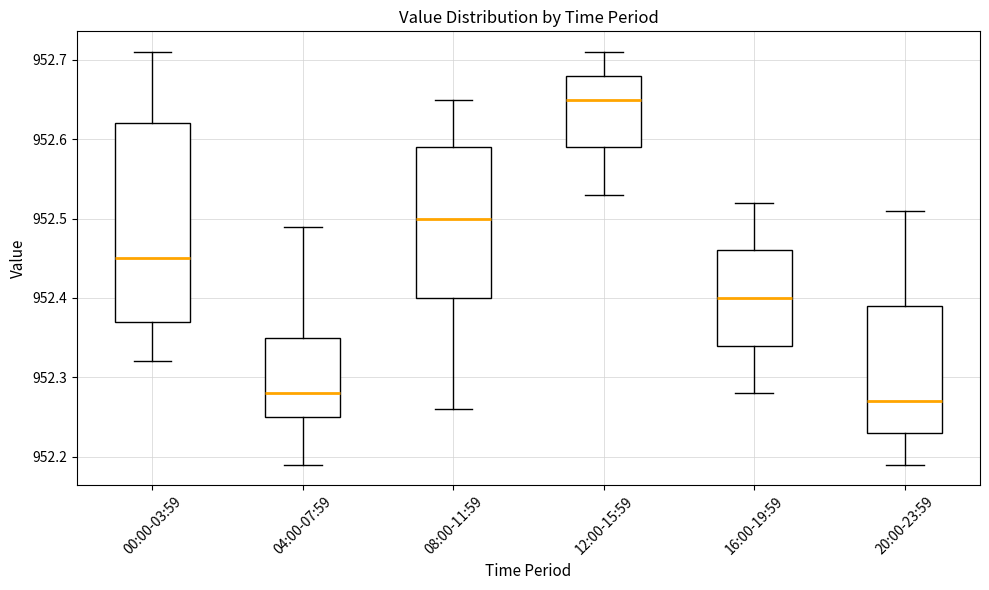

Where is the lower edge of the box for 12:00-15:59 on the y-axis? The values are not printed on the chart, so give them approximately, as read against the axis.

952.59